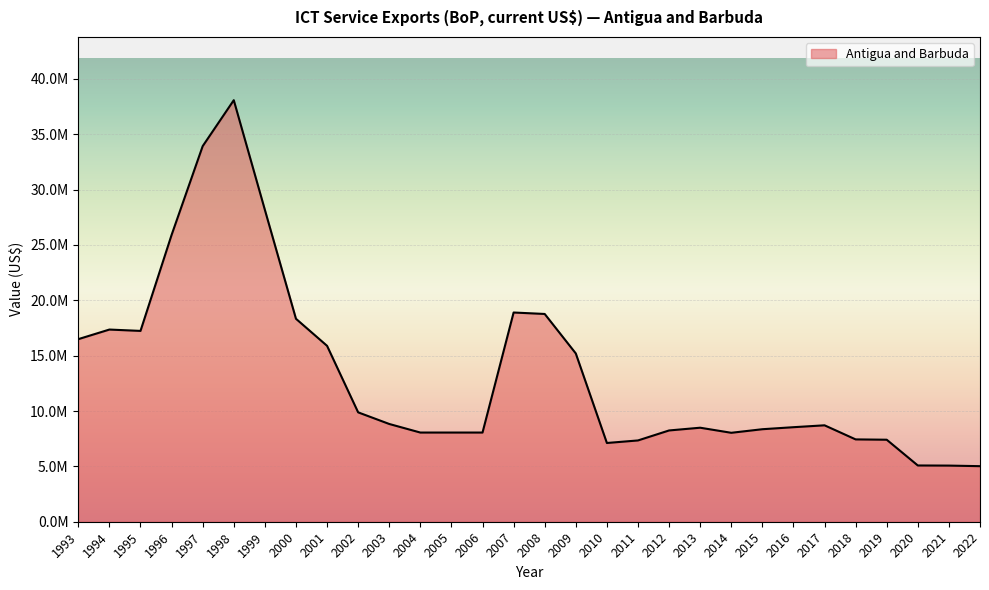

Is this an area chart (filled region under the line)?

Yes